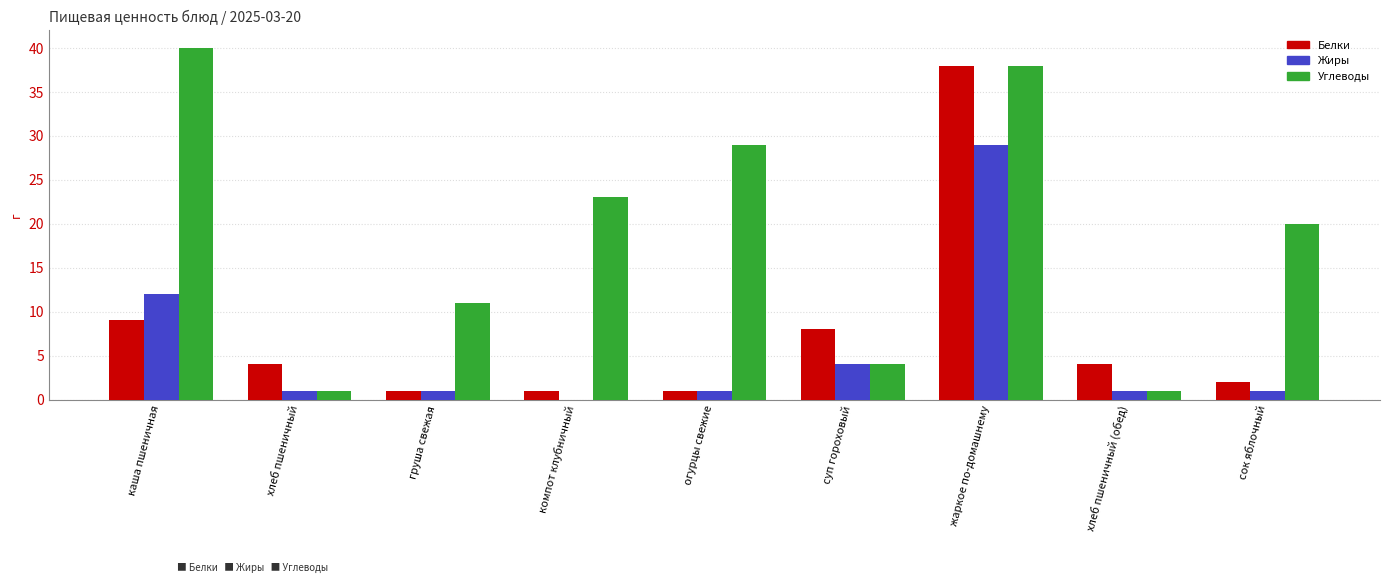

The value of Белки at жаркое по-домашнему is 38. True or false?

True